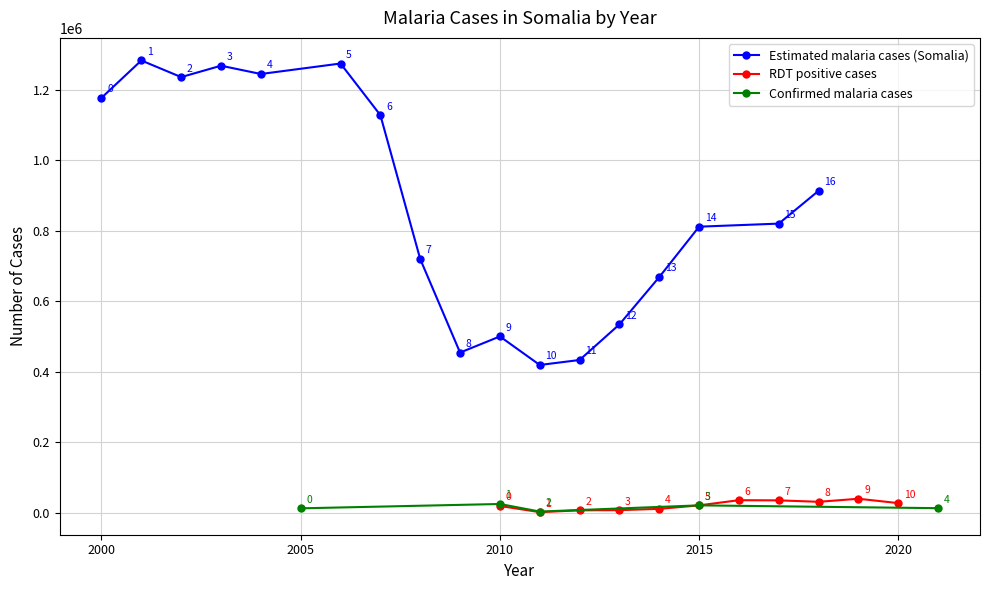

What is the maximum value for Estimated malaria cases (Somalia)?

1283399